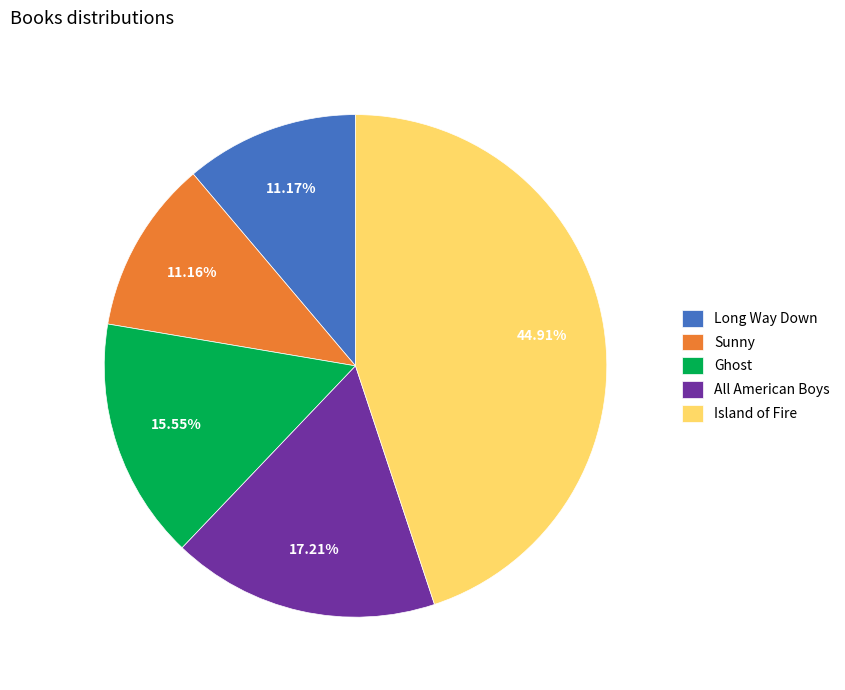

True or false: Sunny accounts for 1% of the total.

False